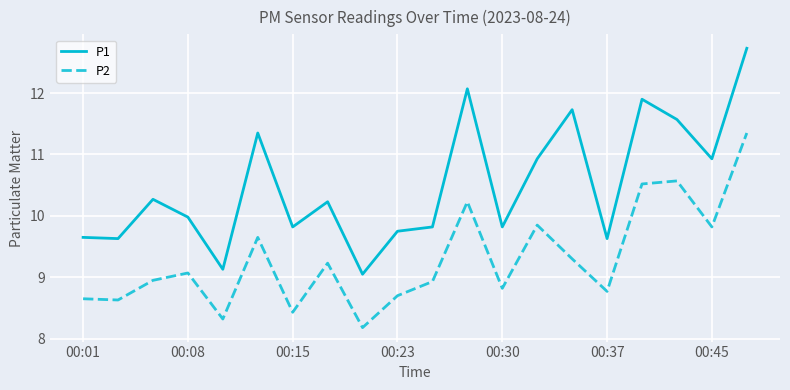

True or false: P1 and P2 cross at least once.

False